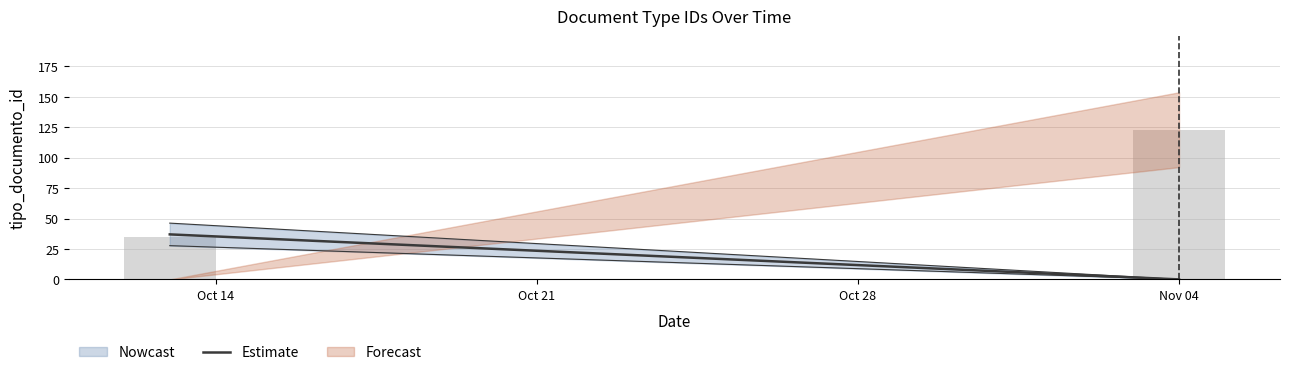

What is the sum of all values?

158